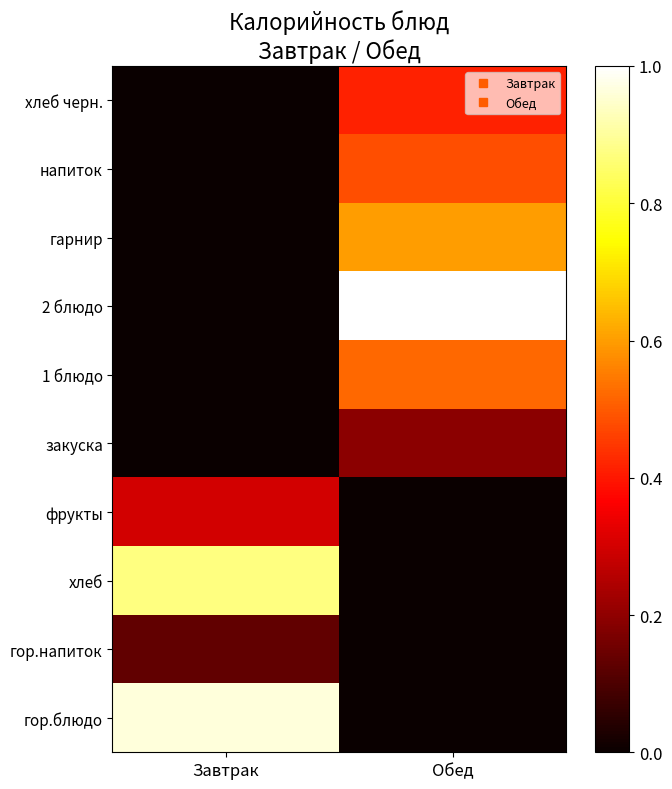

Between Обед and Завтрак, which is larger?

Завтрак